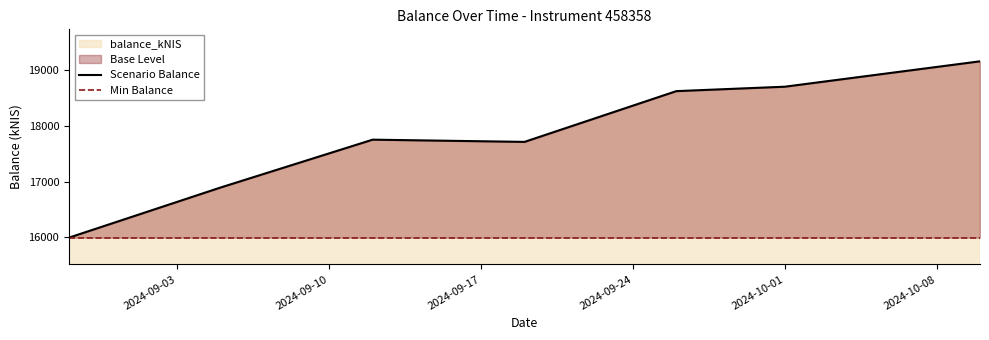

What is the maximum value for balance_kNIS?

19162.5